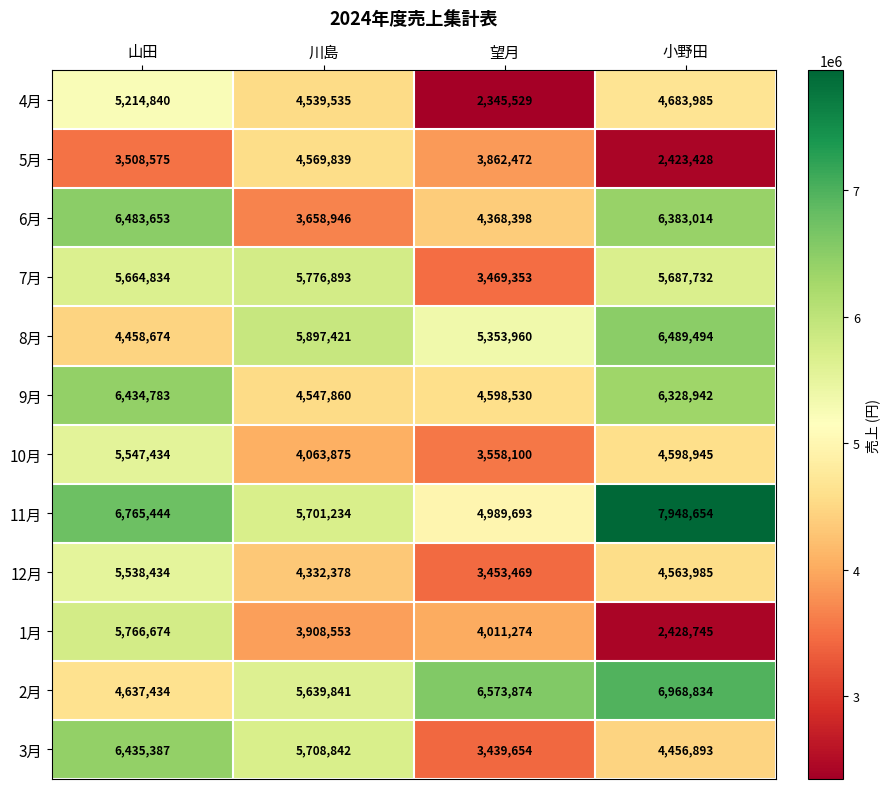

How many values in the 9月 series are below 6328942?

2